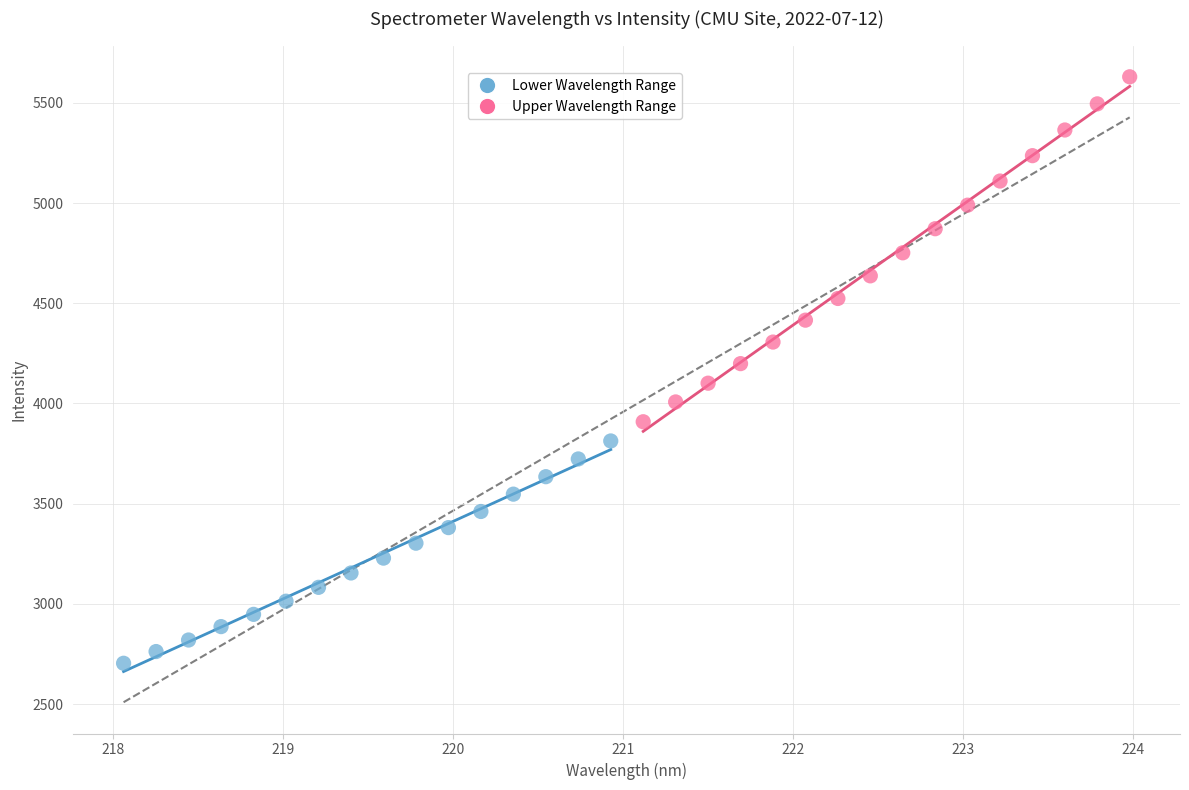

Which series reaches the maximum Y coordinate?

Upper Wavelength Range